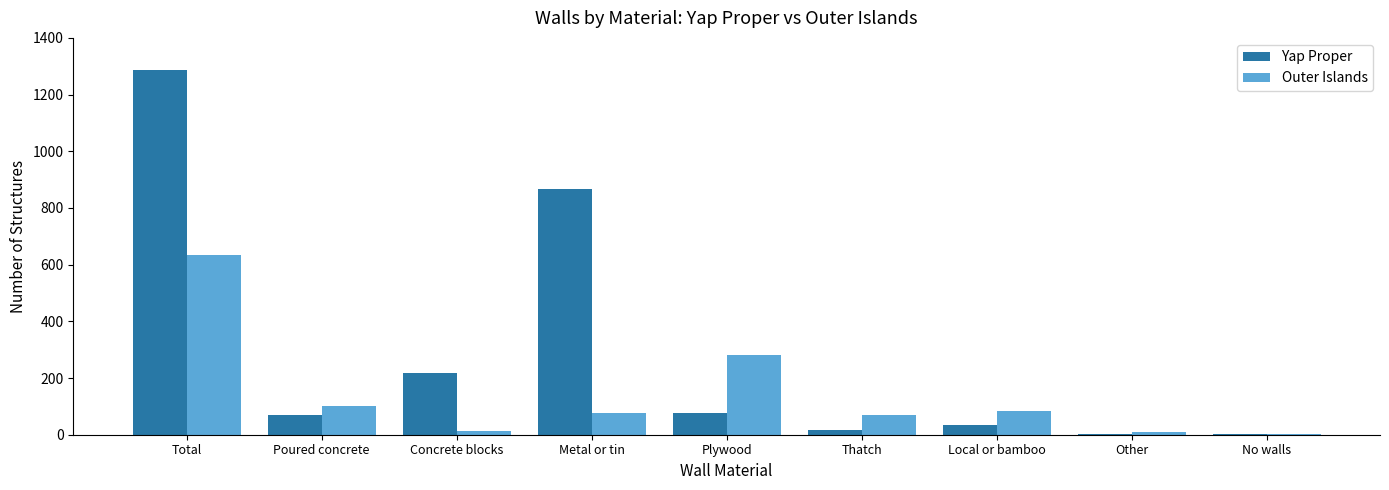

At which label is Outer Islands closest to 318?

Plywood